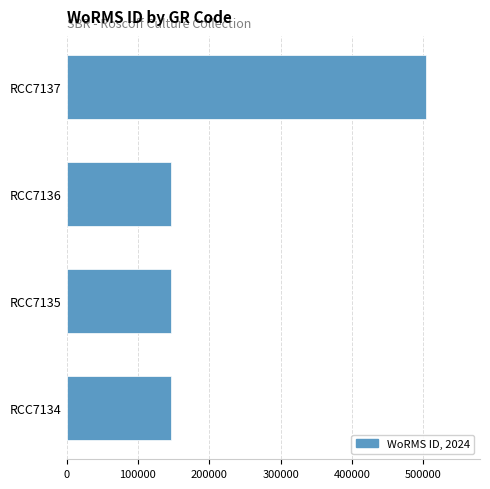

What is the ratio of the value at RCC7134 to the value at RCC7136?

1.0